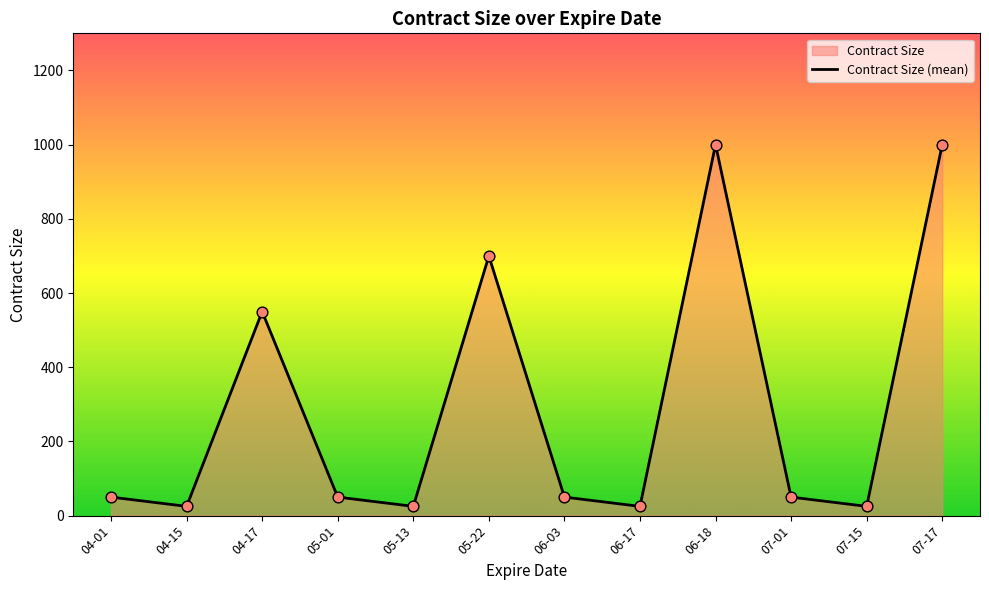

What is the change in value from 04-15 to 07-17?

+975